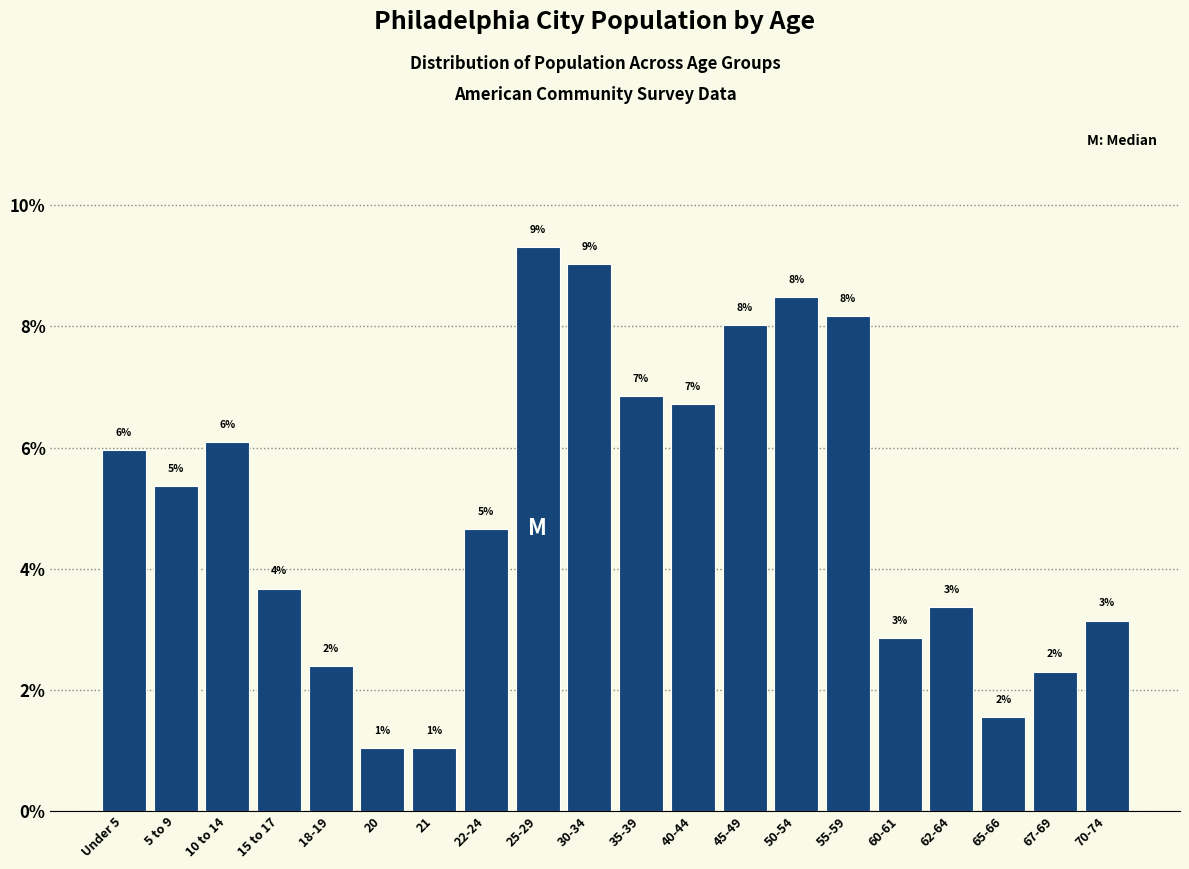

Does the chart contain any negative values?

No